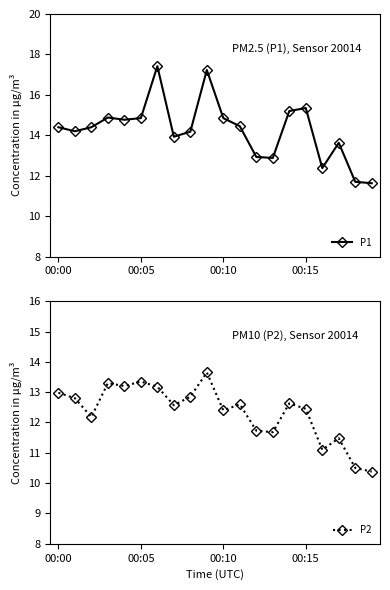

Reading right to left, extract all data points from this chart.

P1: 11.6	11.7	13.6	12.4	15.3	15.2	12.9	12.9	14.4	14.8	17.2	14.2	13.9	17.4	14.8	14.8	14.9	14.4	14.2	14.4
P2: 10.4	10.5	11.5	11.1	12.4	12.6	11.7	11.7	12.6	12.4	13.7	12.8	12.6	13.2	13.3	13.2	13.3	12.2	12.8	13.0